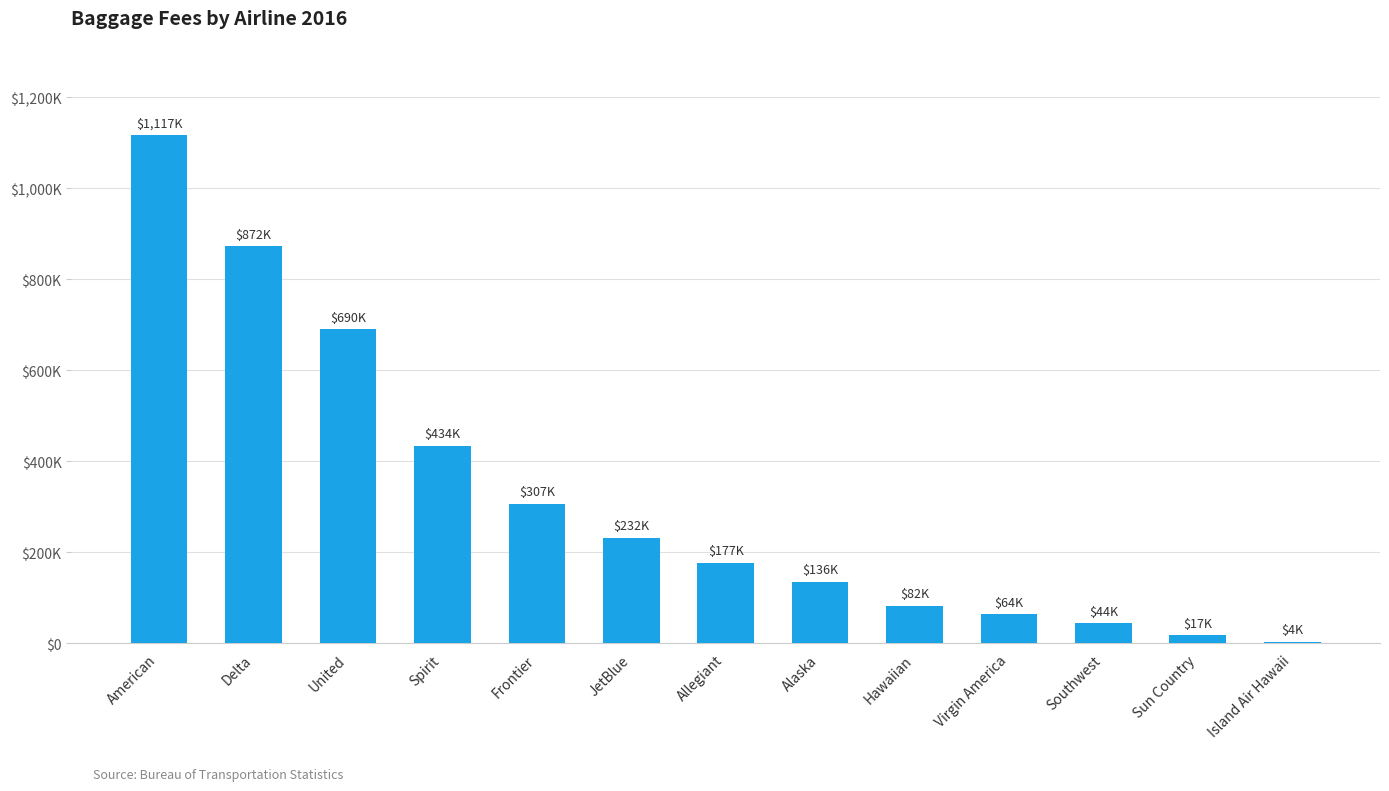

Is it true that the value at Island Air Hawaii is 3644.0?

True